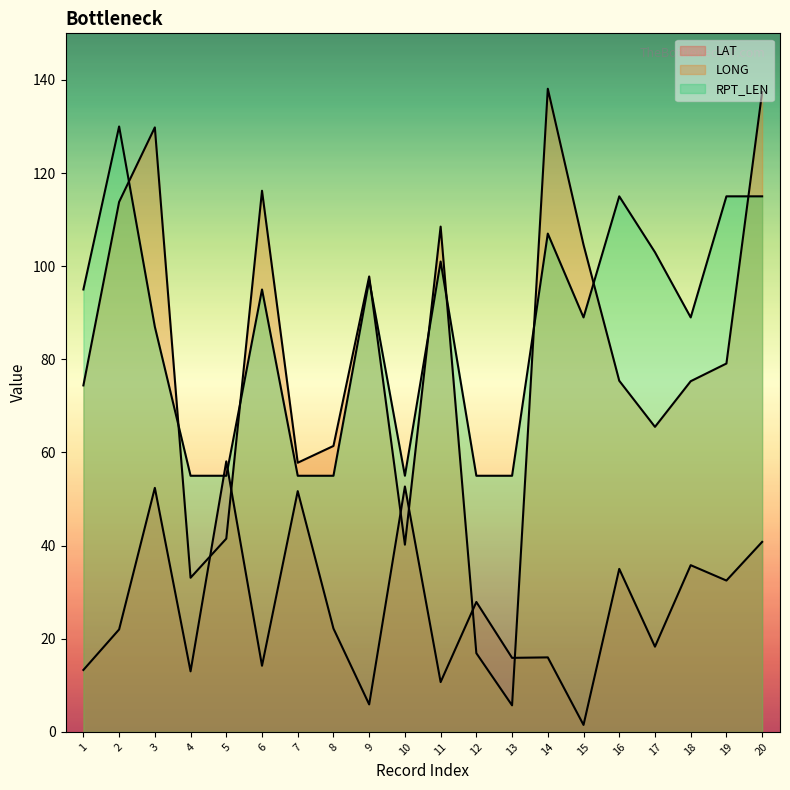

Between 16 and 11, which is larger?

16